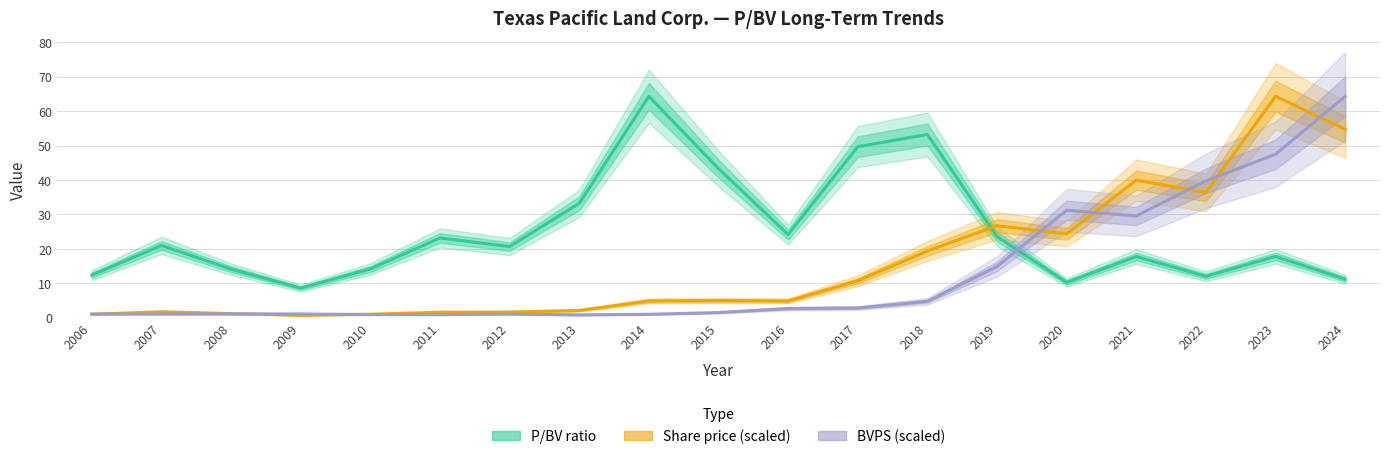

What is the value of the BVPS (scaled) point at the 18th from the left?

47.5